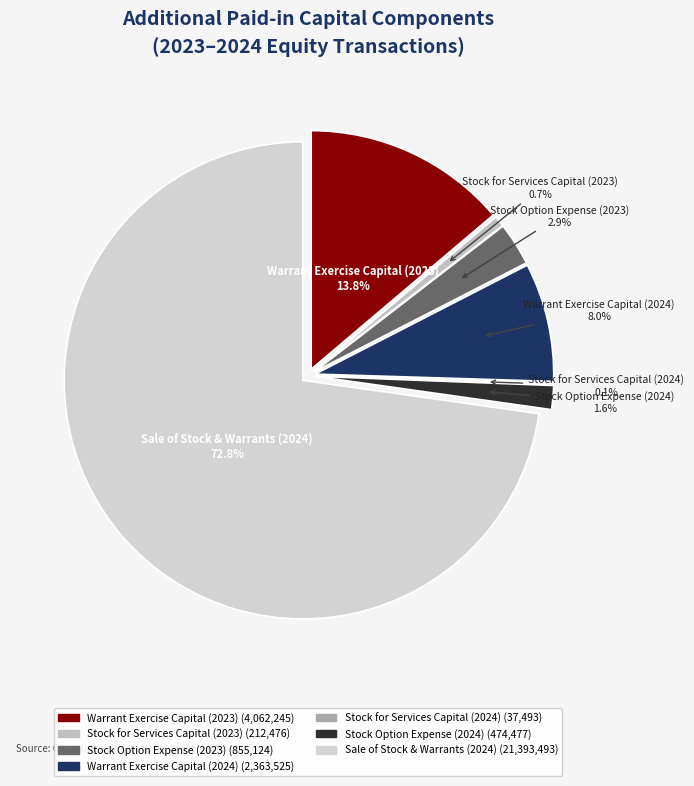

How many slices are in this pie chart?

7